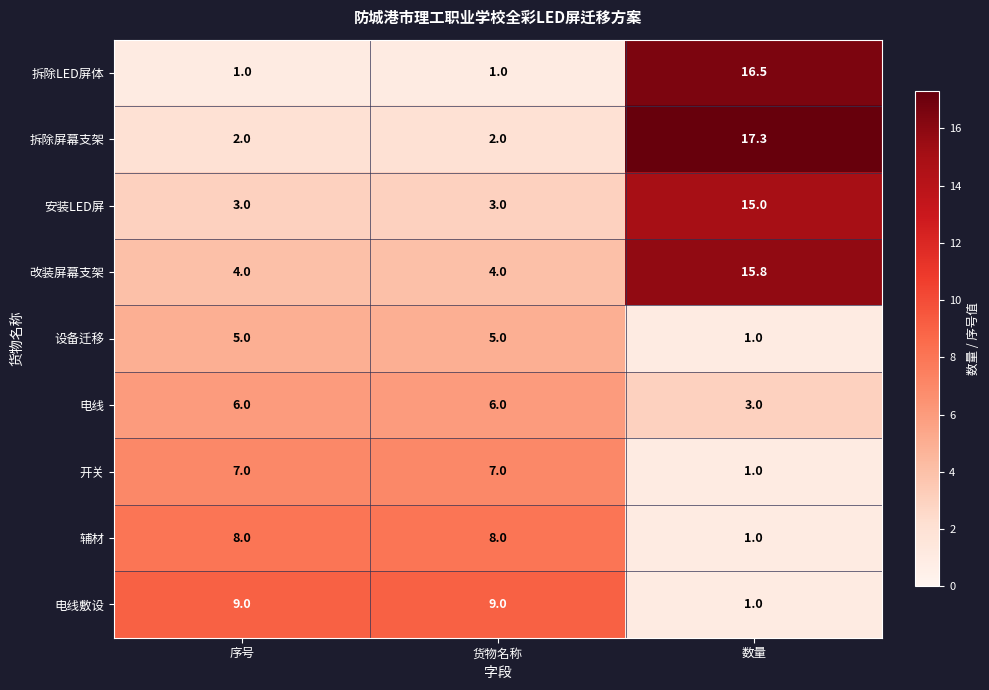

What is the lowest value of the 电线敷设 series?

1.0